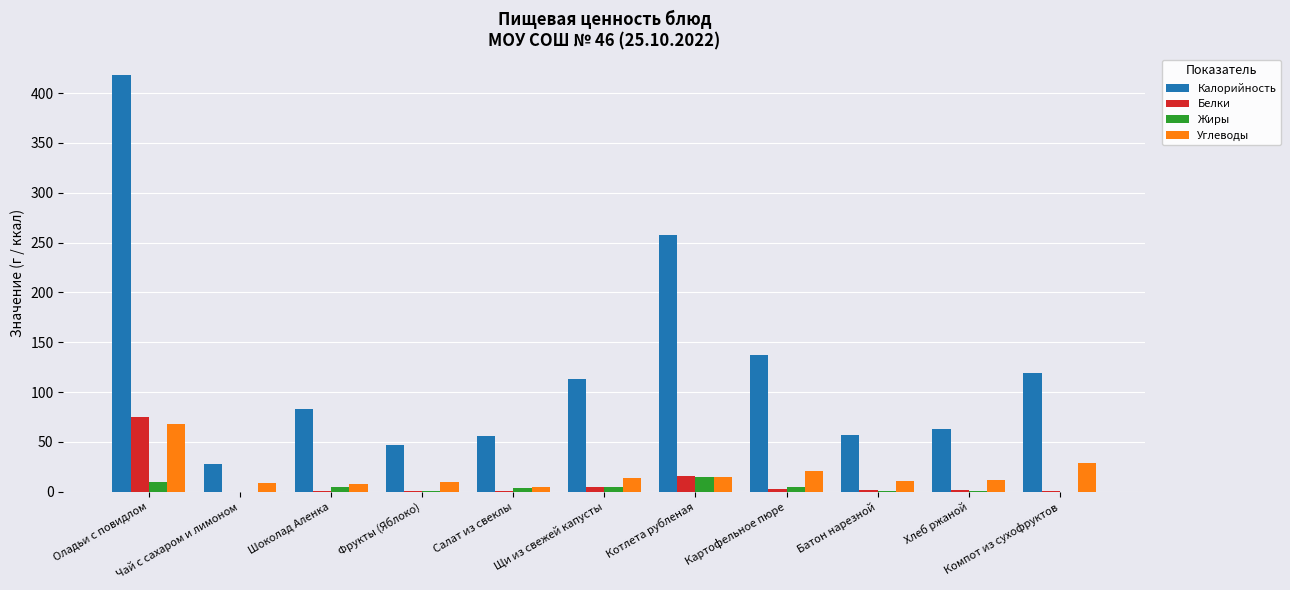

What is the sum of all Белки values?

105.3